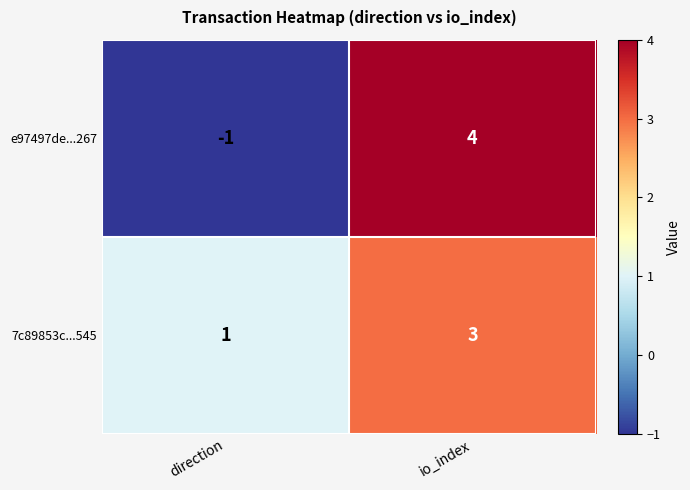

How many data points does each series have?

2